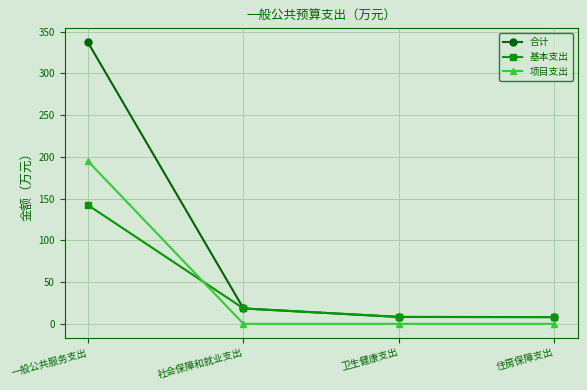

What is the difference between the 基本支出 values at 卫生健康支出 and 一般公共服务支出?

134.0